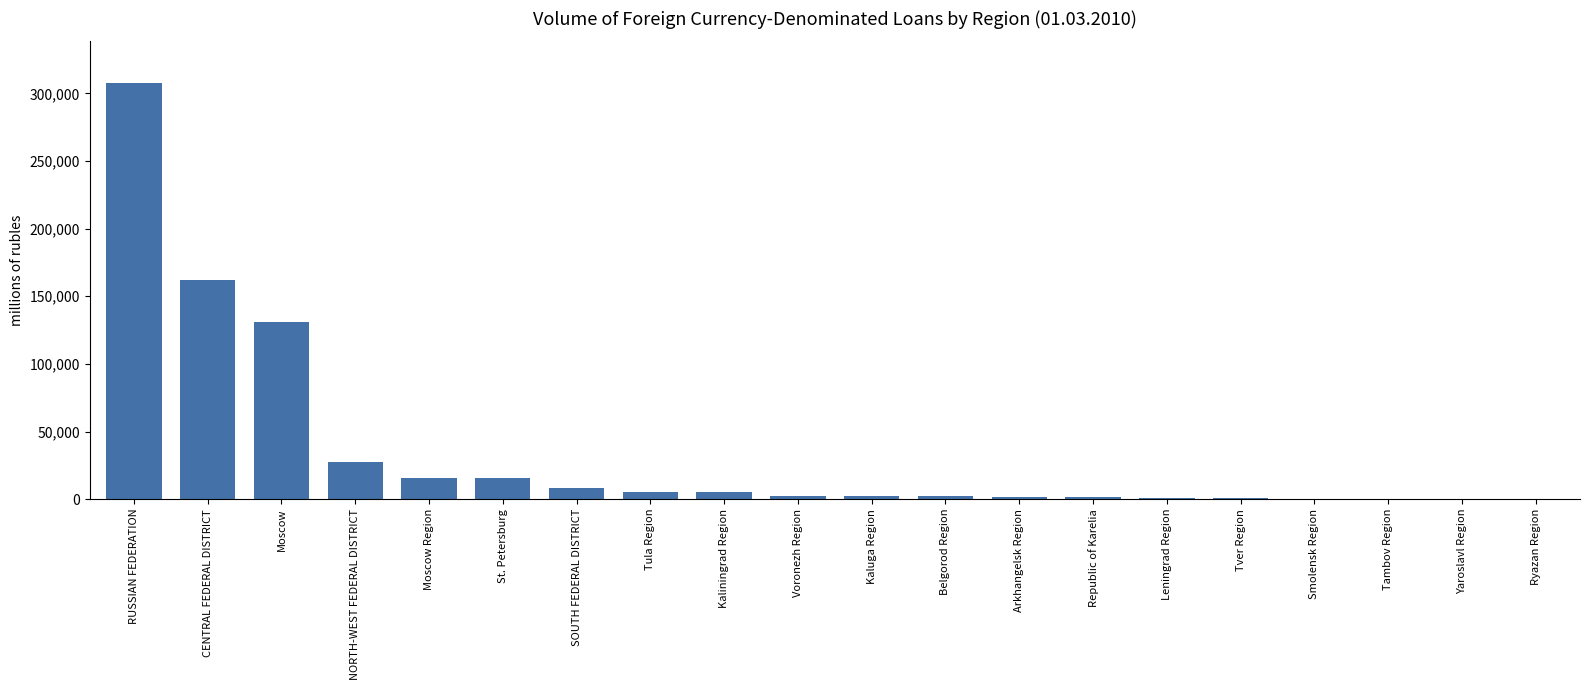

Is it true that the value at Moscow Region is 15929?

True